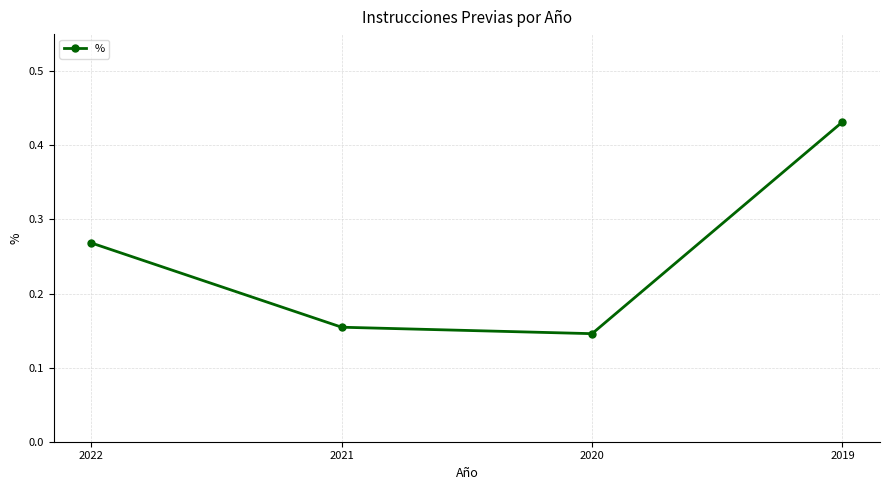

Is it true that the value at 2022 is 0.1?

False